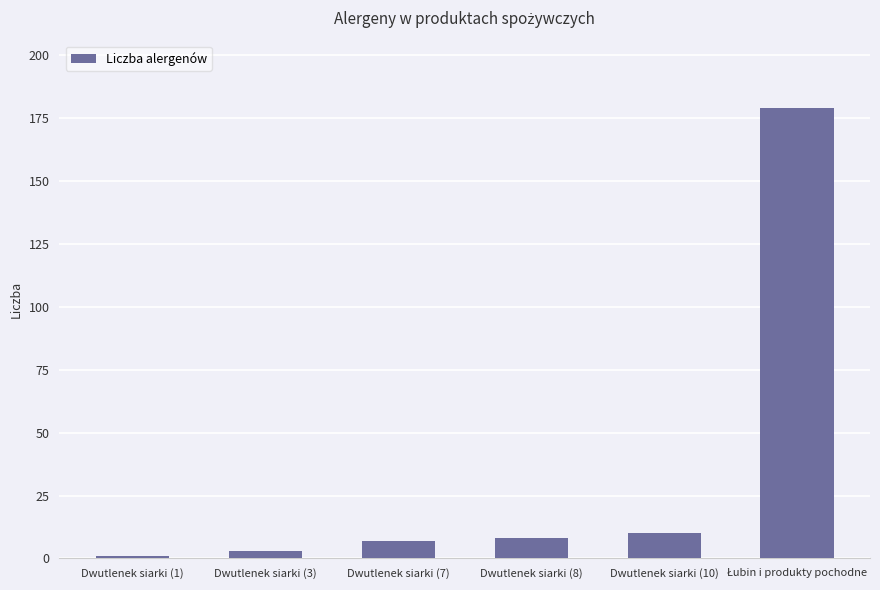

What is the label of the 4th bar from the right?

Dwutlenek siarki (7)